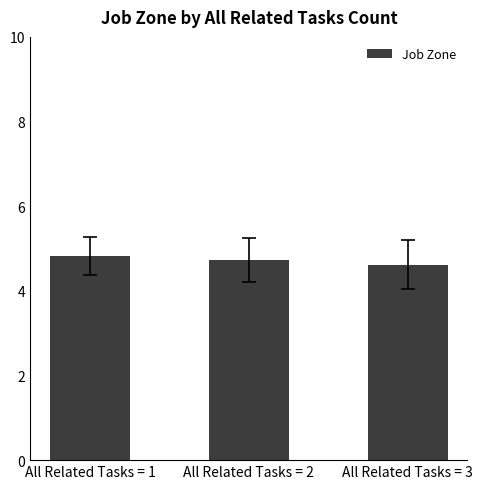

What is the minimum value shown in the chart?

4.6